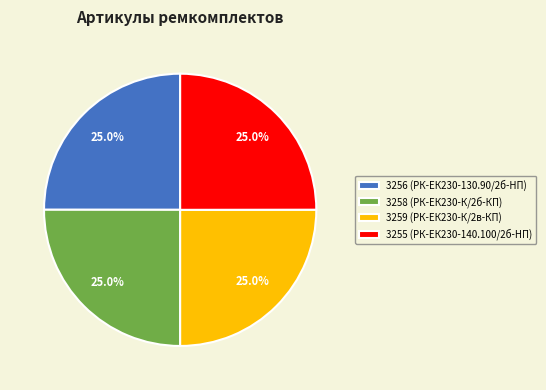

What percentage do 3259 (РК-ЕК230-К/2в-КП) and 3255 (РК-ЕК230-140.100/2б-HП) together represent?

50.0%